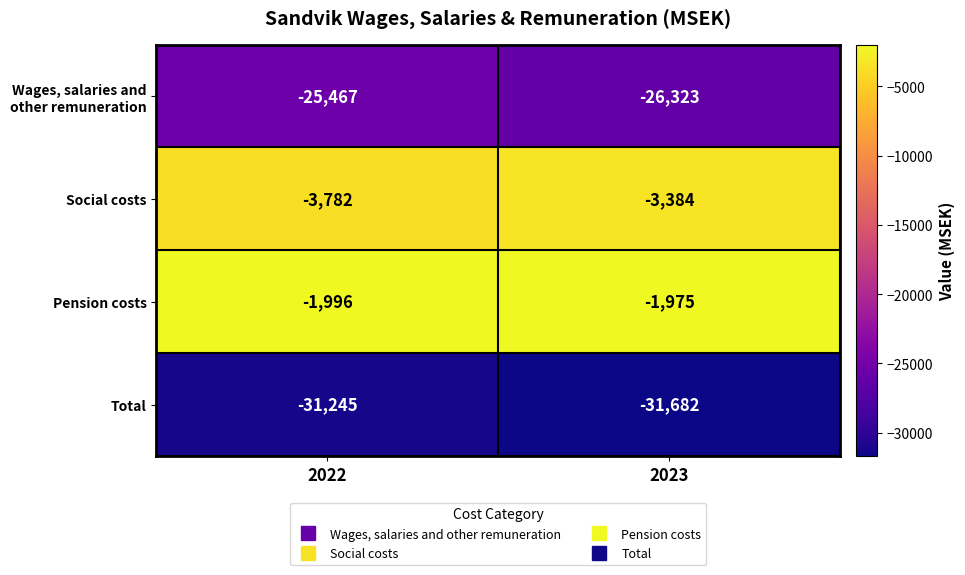

True or false: Pension costs has a value of -750 at 2022.

False